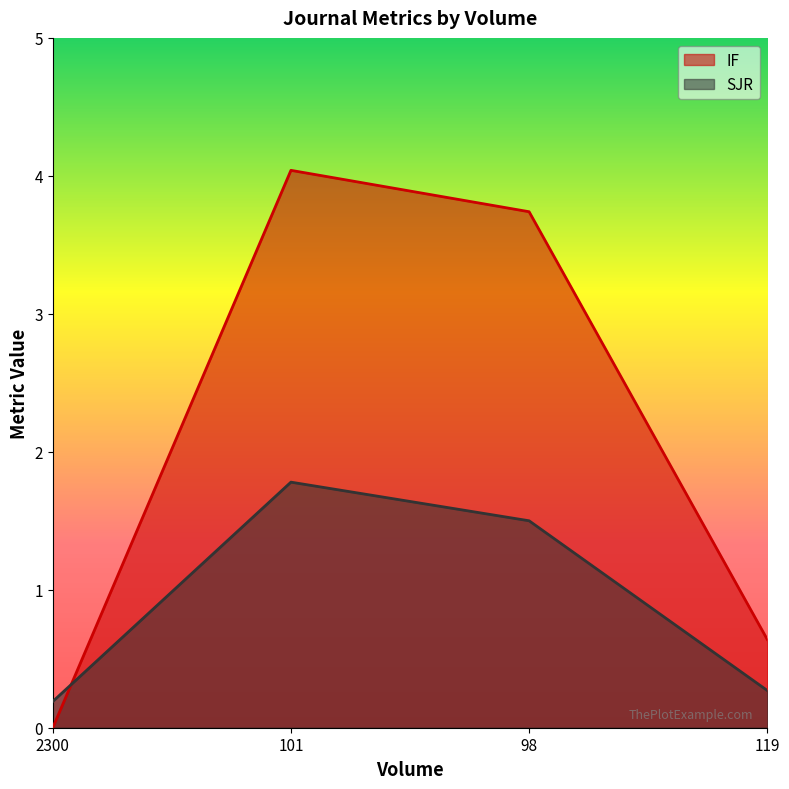

Which series has the largest range (max minus min)?

IF